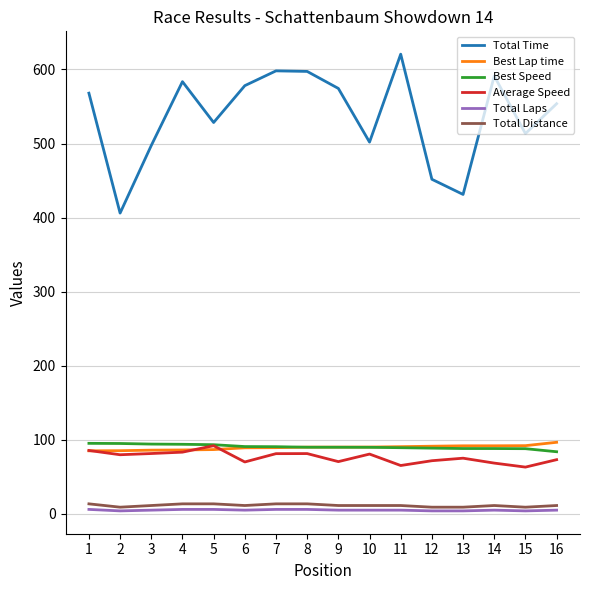

Which series has the largest total across all categories?

Total Time